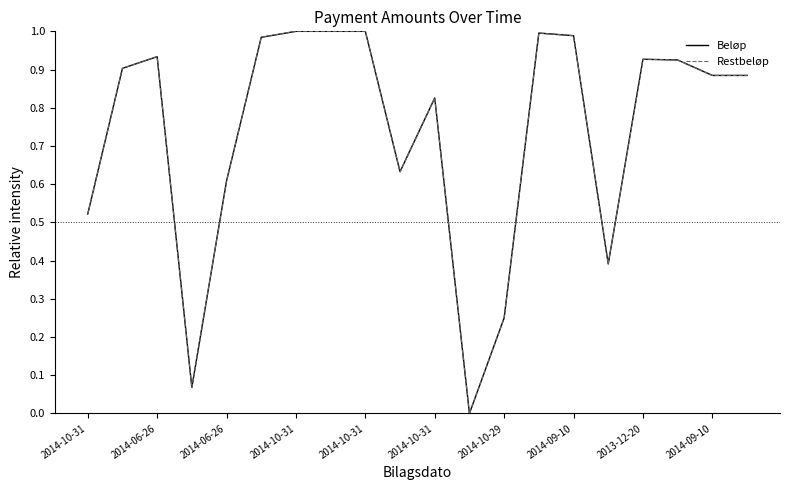

Is this an area chart (filled region under the line)?

No